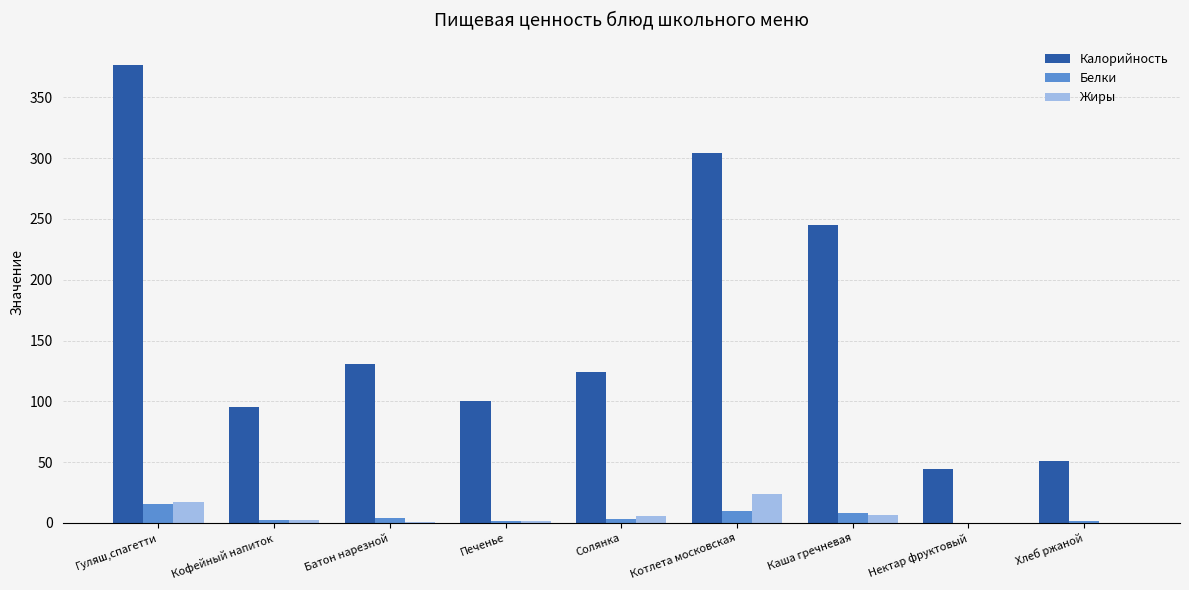

Which series changed the most between Кофейный напиток and Батон нарезной?

Калорийность